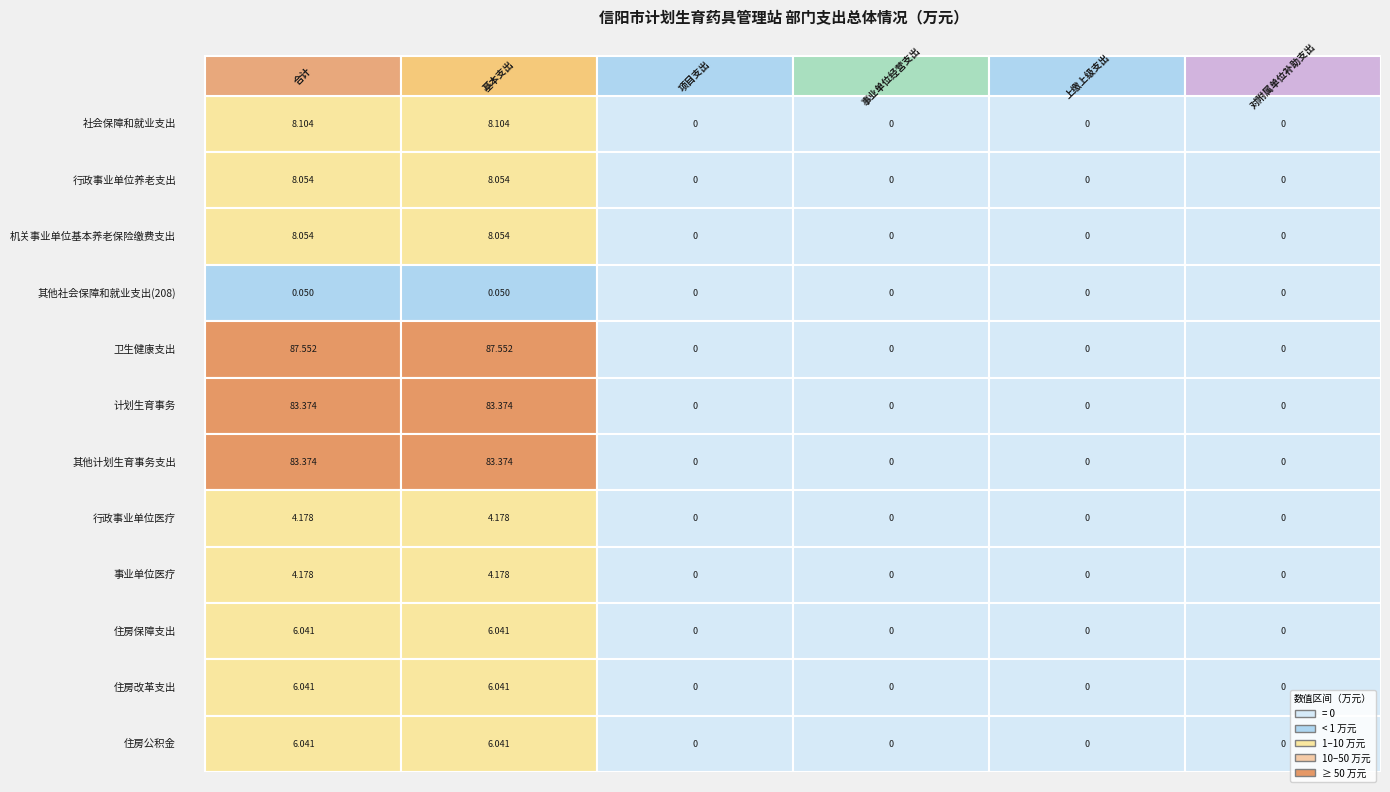

What is the sum of the 其他计划生育事务支出 values at 行政事业单位养老支出 and 计划生育事务?

83.4